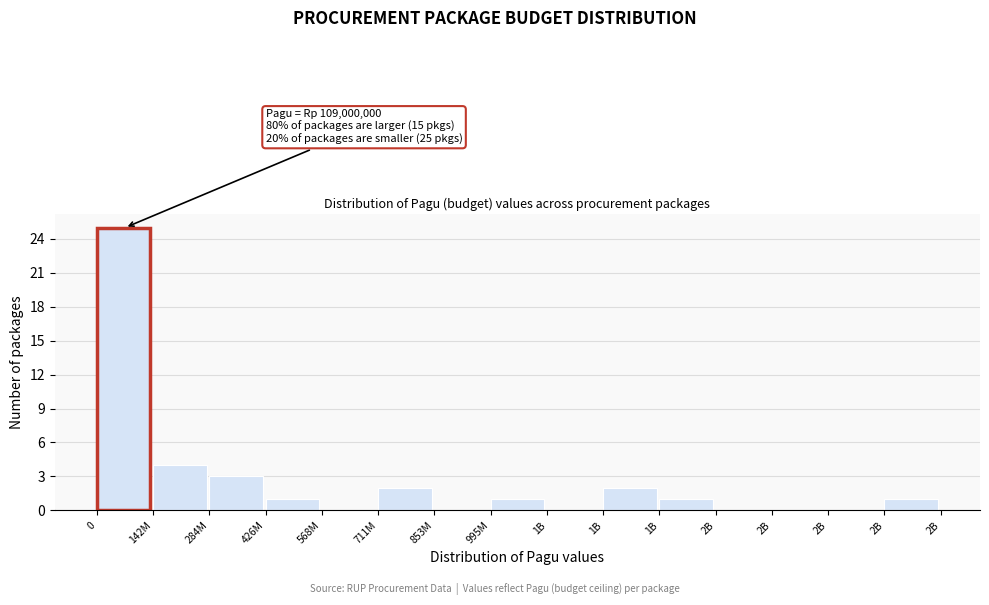

How many series are shown in this chart?

1